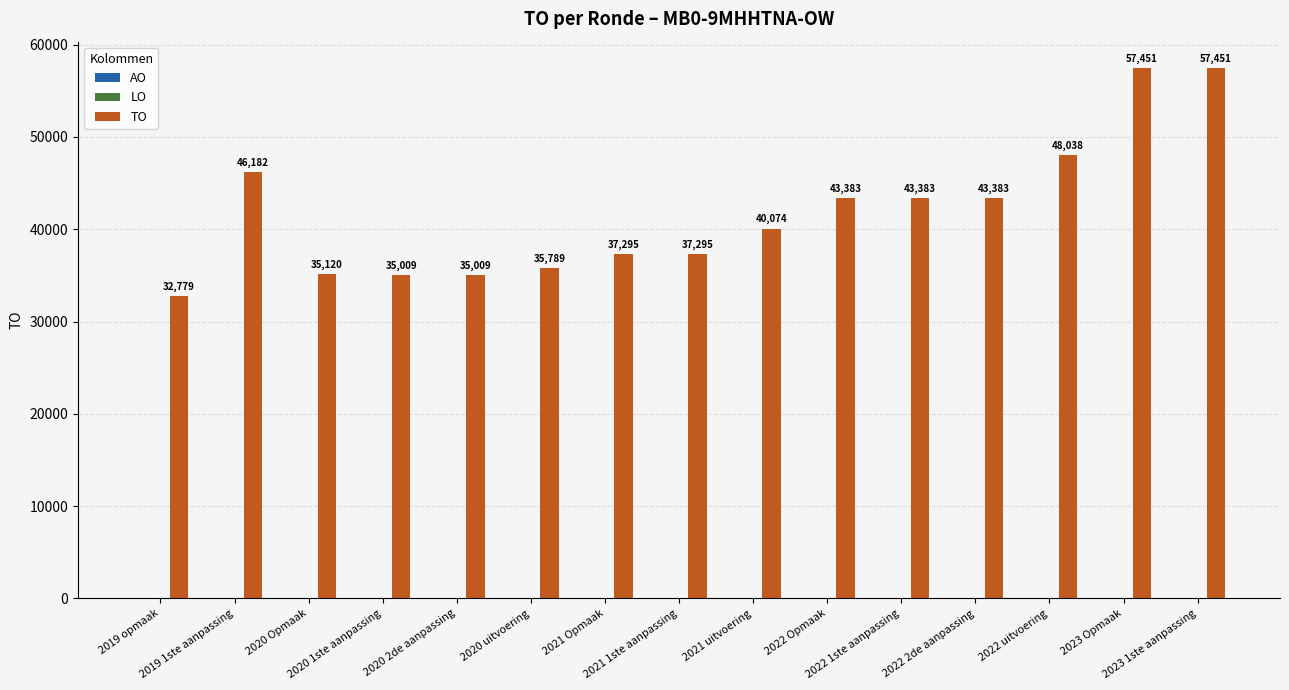

What is the average value?

41843